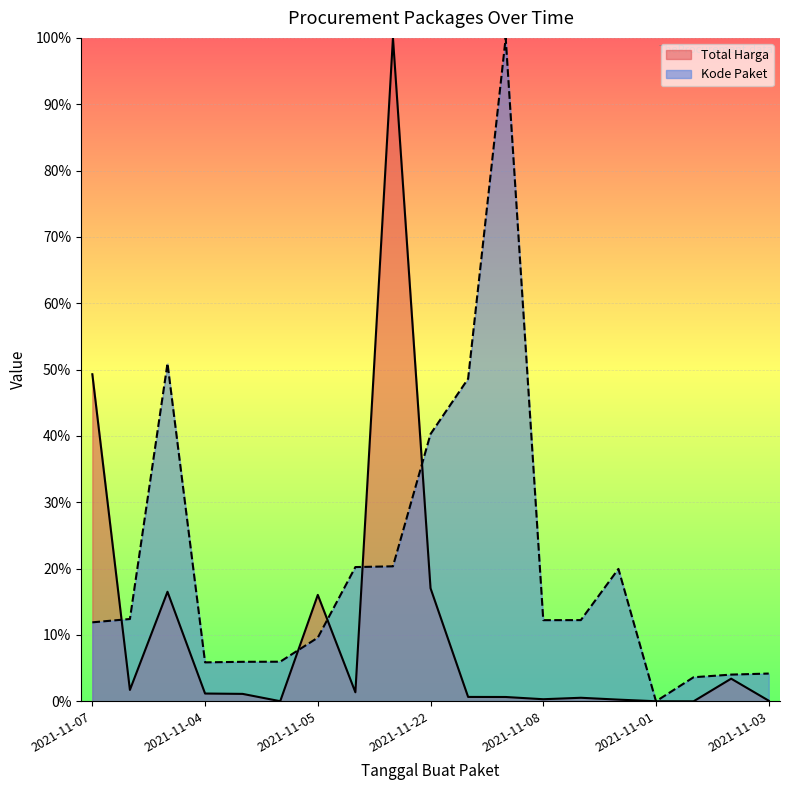

At which category is the sum across all series the highest?

2021-11-11